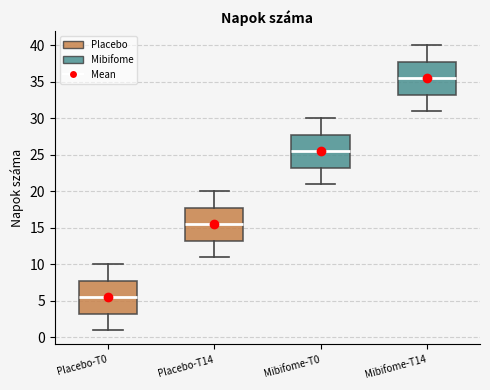

Reading left to right, transcribe this box plot: for each box, give where its median line is, the range the box spans, and where its two whiskers end, as read against the y-axis. The values are not printed on the chart, so give them approximately, as read against the axis.

Placebo-T0: median 5.5, box 3.5 to 8.0, whiskers 1.0 to 10.0
Placebo-T14: median 15.5, box 13.5 to 18.0, whiskers 11.0 to 20.0
Mibifome-T0: median 25.5, box 23.5 to 28.0, whiskers 21.0 to 30.0
Mibifome-T14: median 35.5, box 33.5 to 38.0, whiskers 31.0 to 40.0